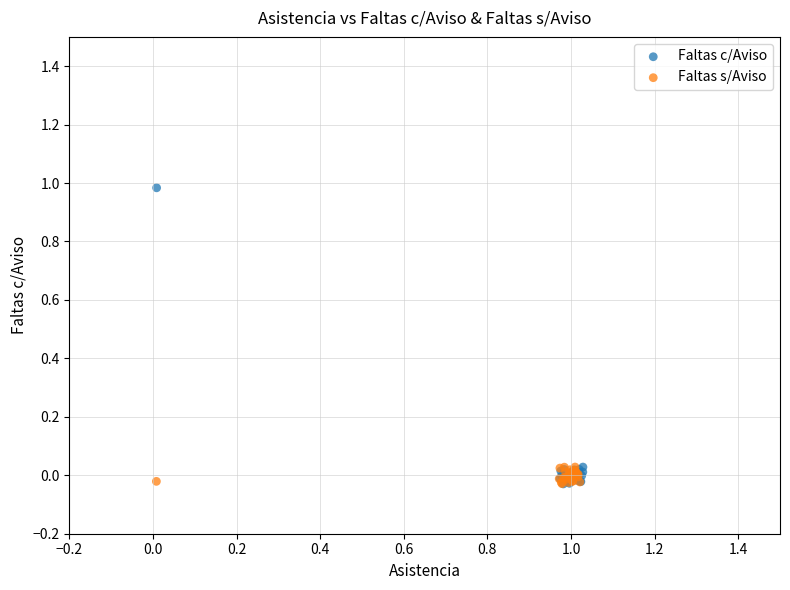

Which series has the widest spread of Y values?

Faltas c/Aviso